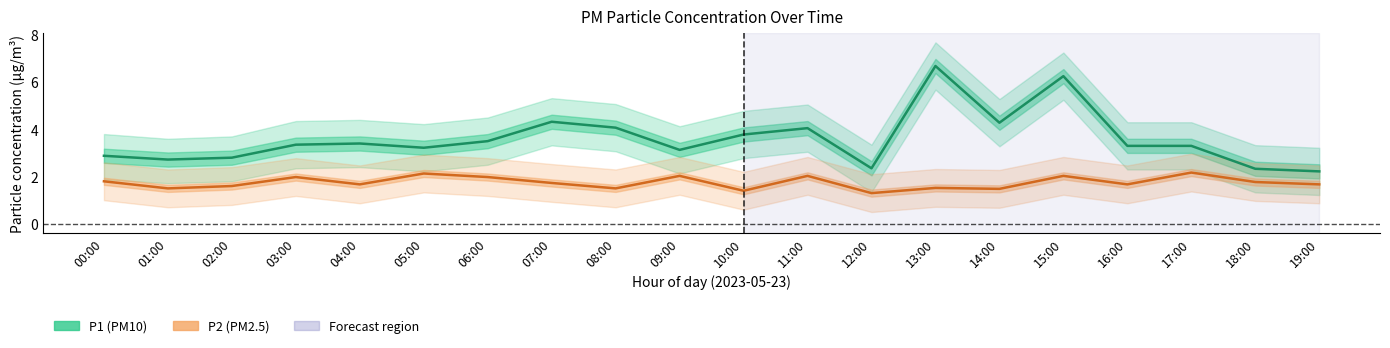

Does the chart display data point markers on the line(s)?

No